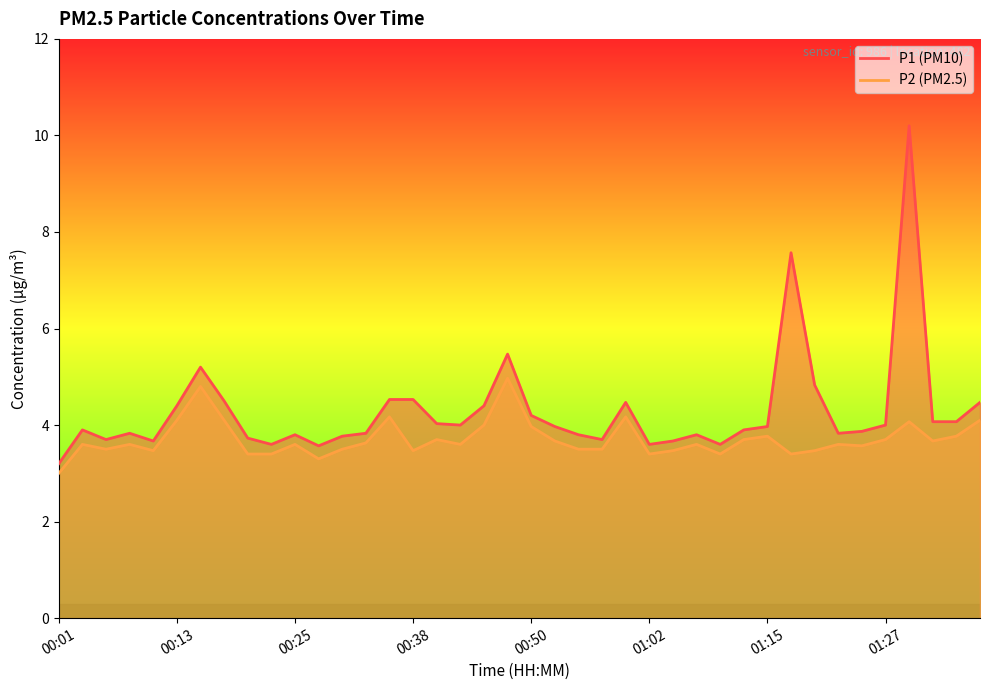

Where is the first local minimum for P2?

00:06